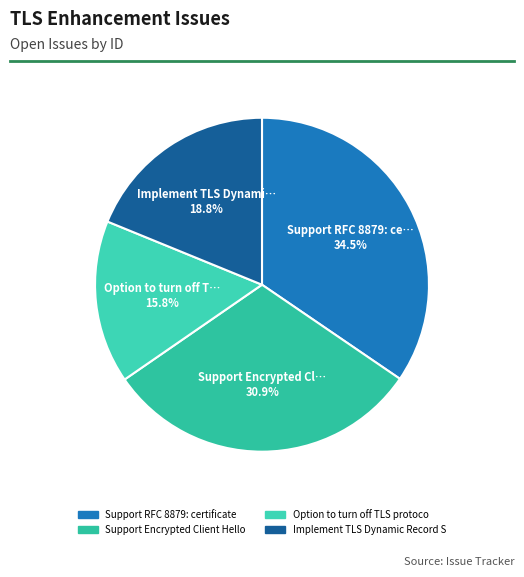

Which category has the smallest portion of the pie?

Option to turn off TLS protocols errors